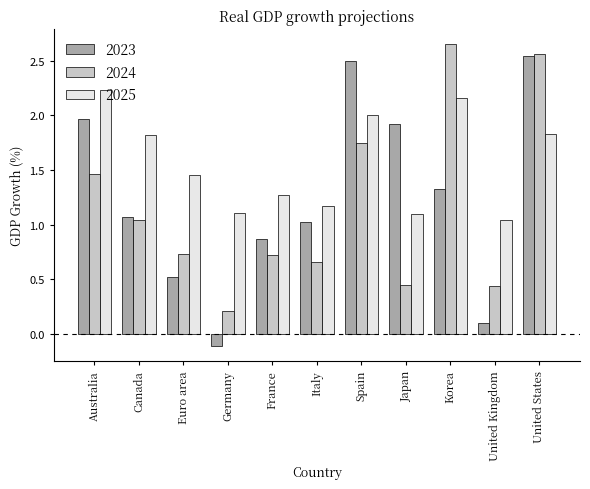

How many groups of bars are there?

11